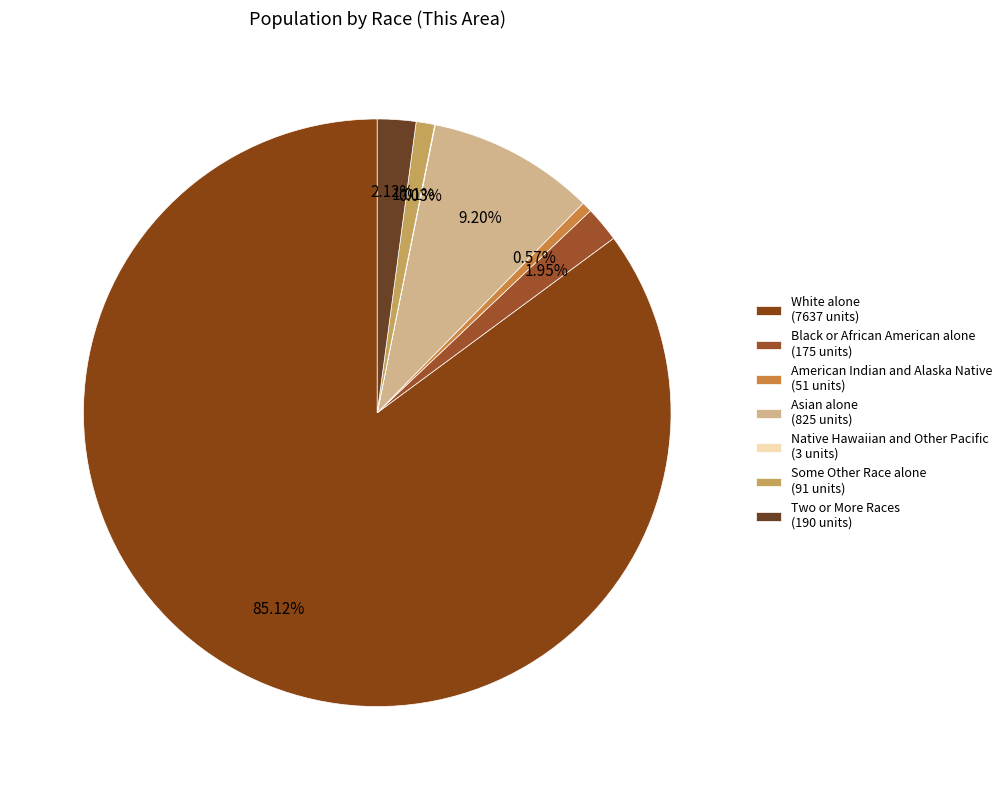

Does Native Hawaiian and Other Pacific represent more than half of the total?

No